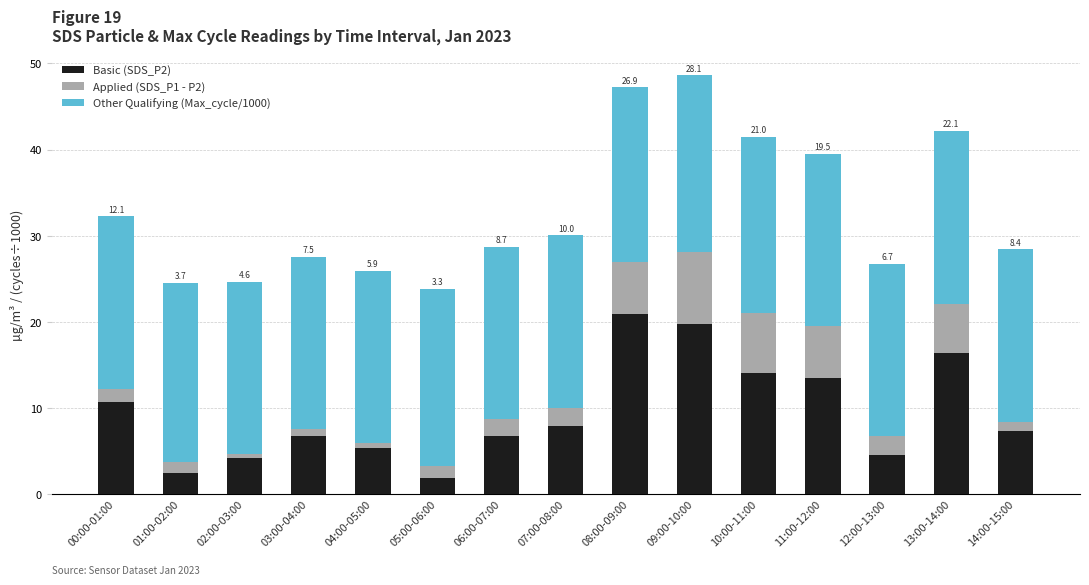

What is the difference between the maximum and minimum values in the Basic (SDS_P2) series?

19.1